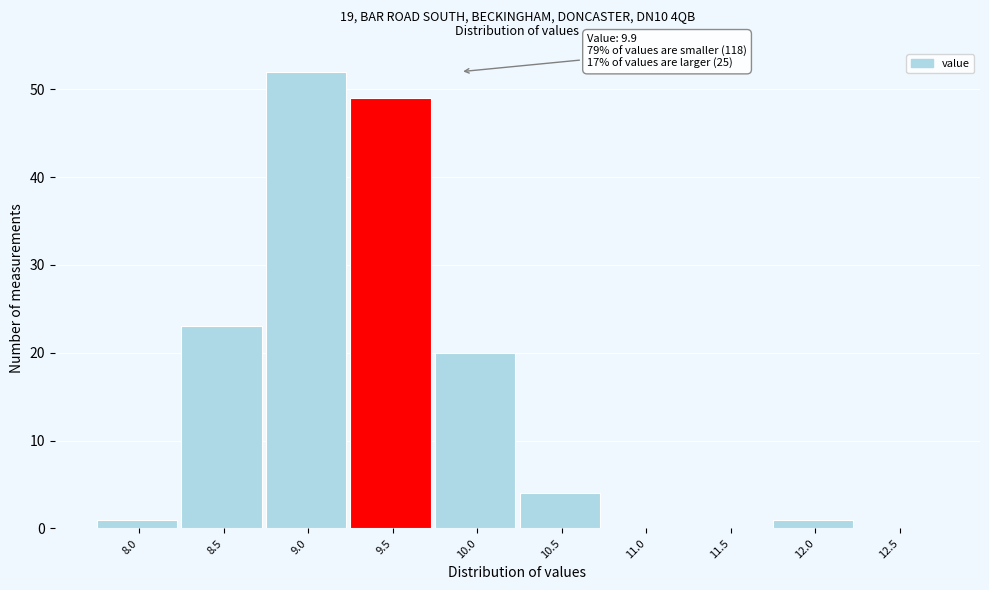

Reading right to left, list all the values displayed in this chart.

12.5=0	12.0=1	11.5=0	11.0=0	10.5=4	10.0=20	9.5=49	9.0=52	8.5=23	8.0=1